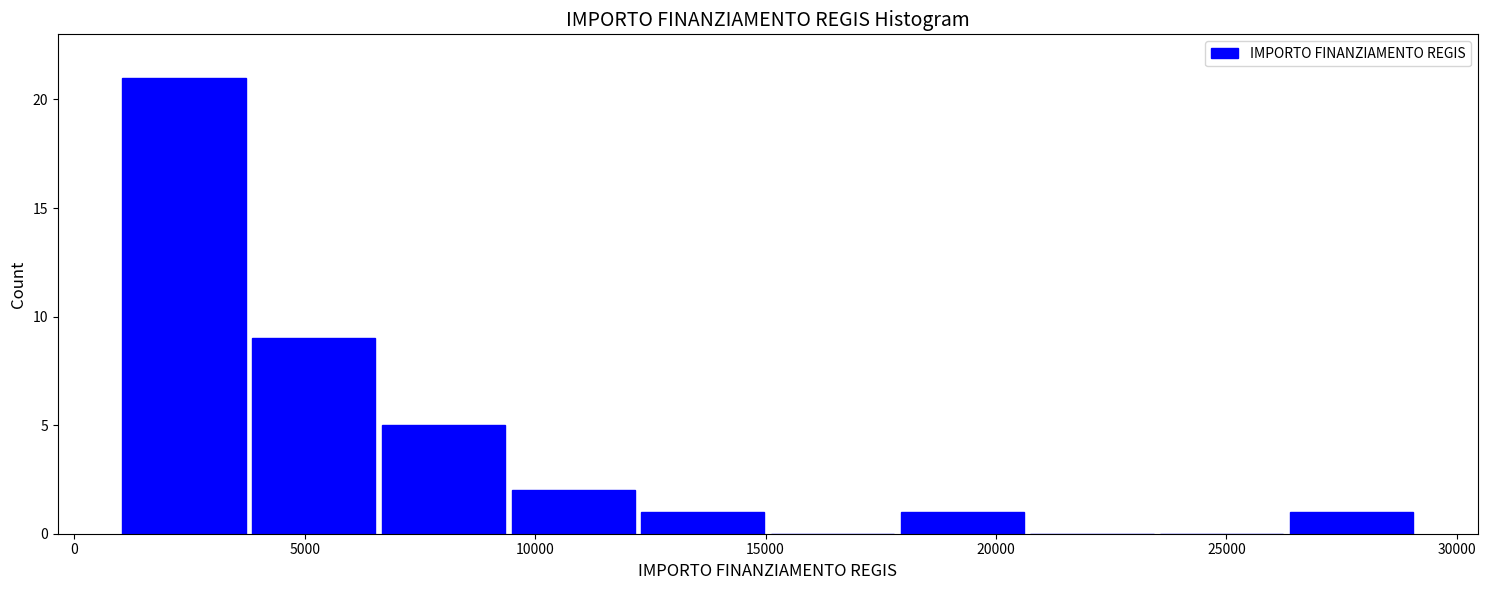

How tall is the bar that spans 12000 to 15000 on the x-axis? Neither the bar edges nor the heights are printed on the chart, so give them approximately, as read against the axes.

1